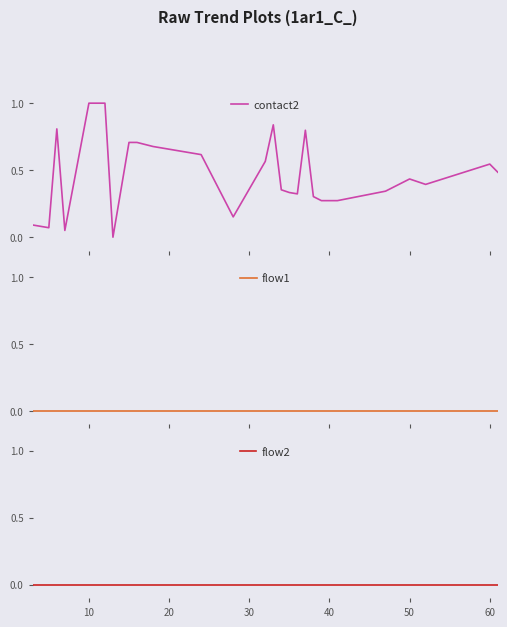

True or false: flow1 has a value of 0.0 at 20.

True